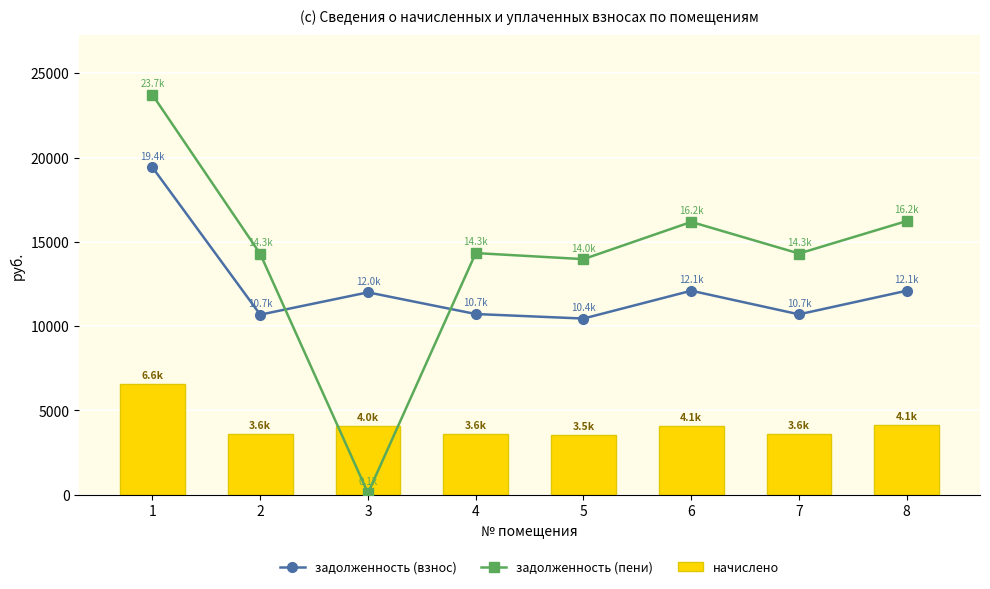

What is the value of the задолженность (взнос) bar at the 4th from the left?

10713.6